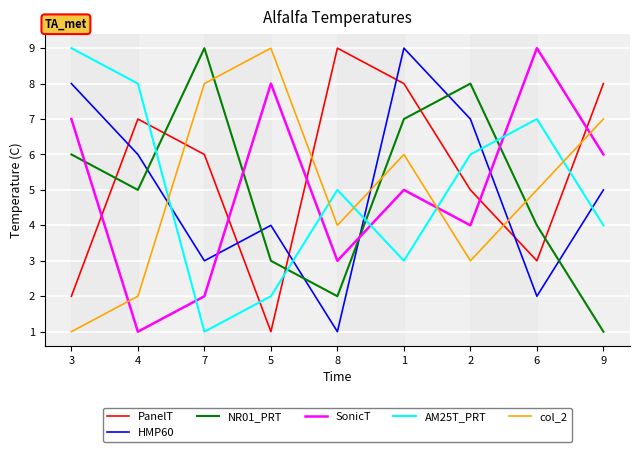

What is the spread (max minus min) of values at 6?

7